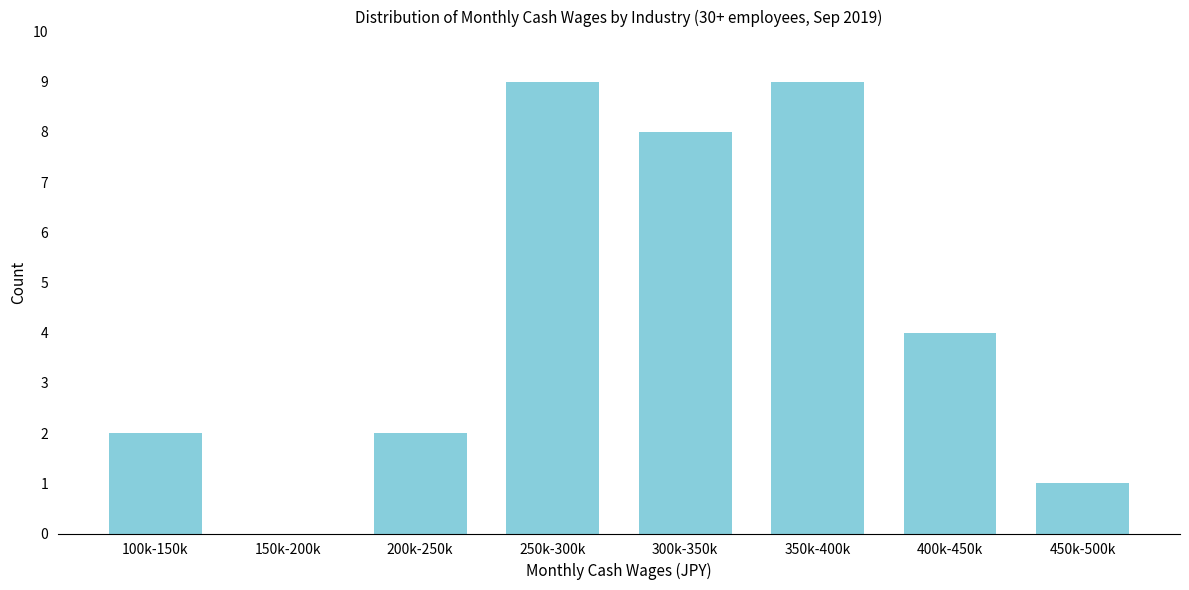

Reading right to left, extract all data points from this chart.

450k-500k=1	400k-450k=4	350k-400k=9	300k-350k=8	250k-300k=9	200k-250k=2	150k-200k=0	100k-150k=2